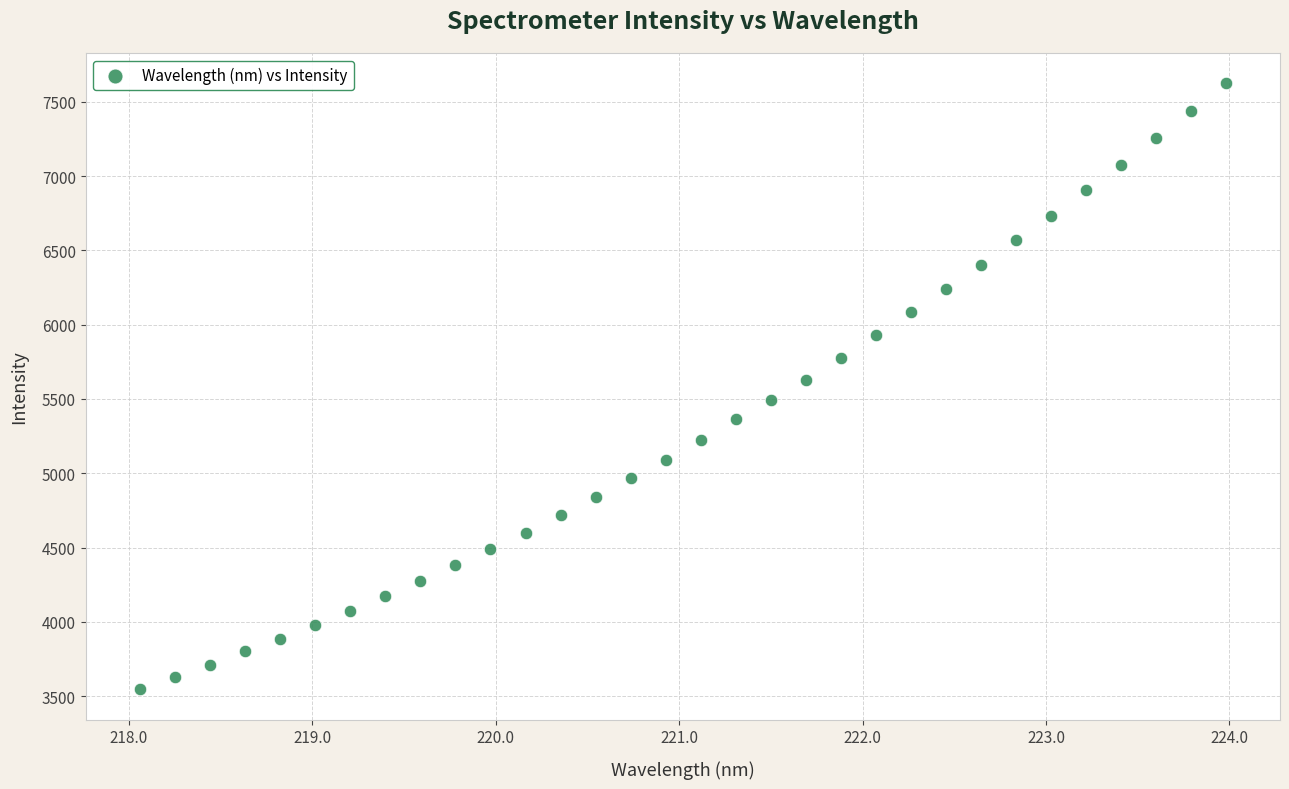

What is the range of Y values (max minus min)?

4077.5